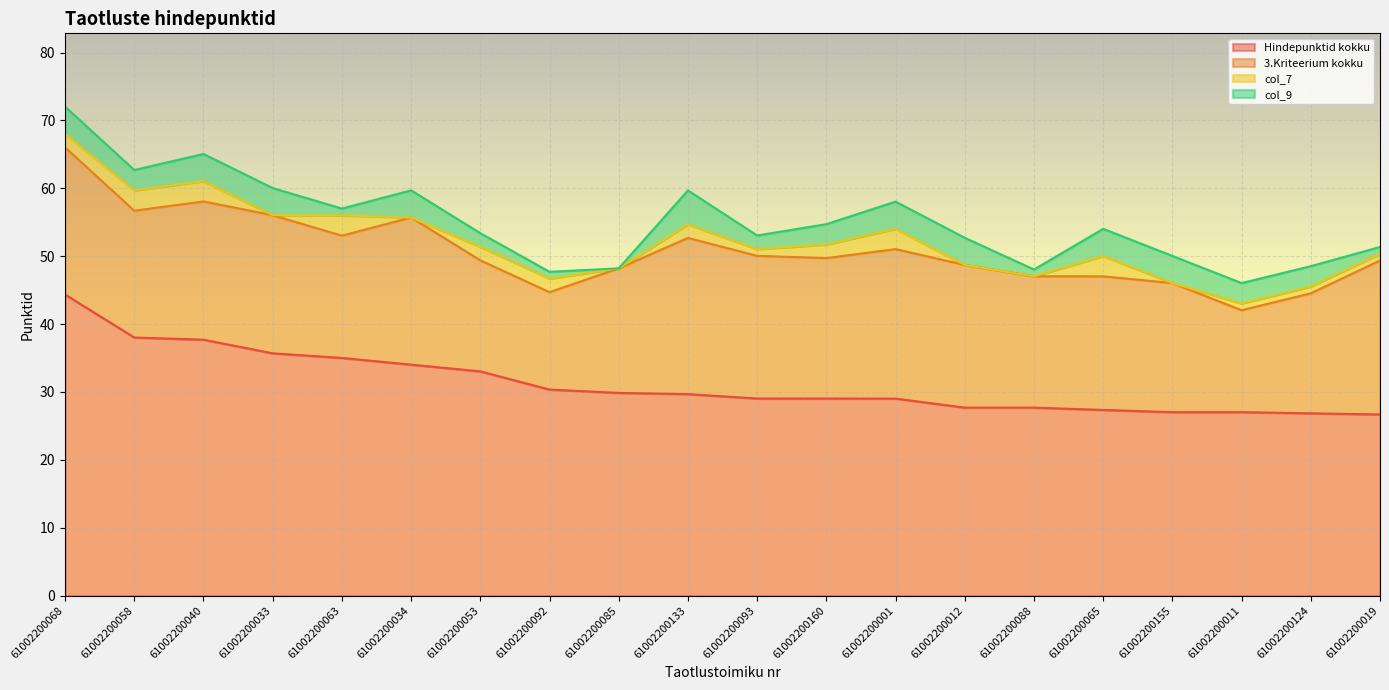

At which label does 3.Kriteerium kokku reach its minimum?

61002200092